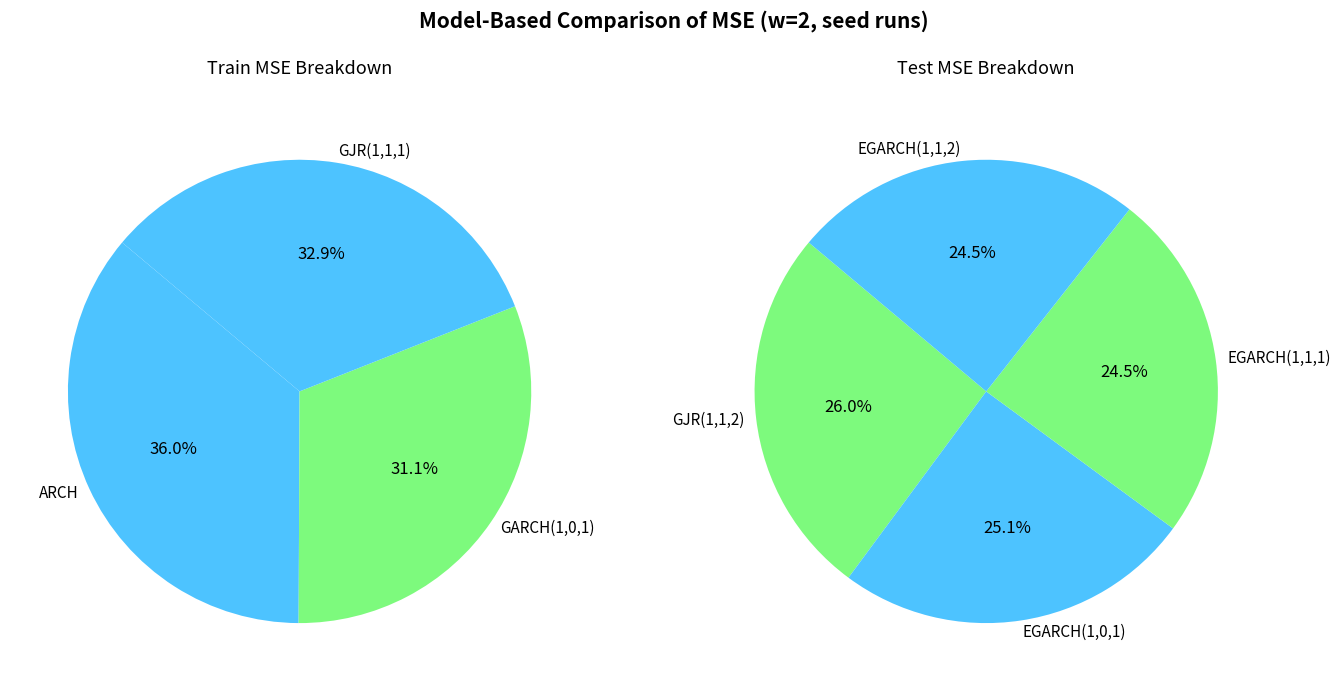

How many slices are in this pie chart?

7